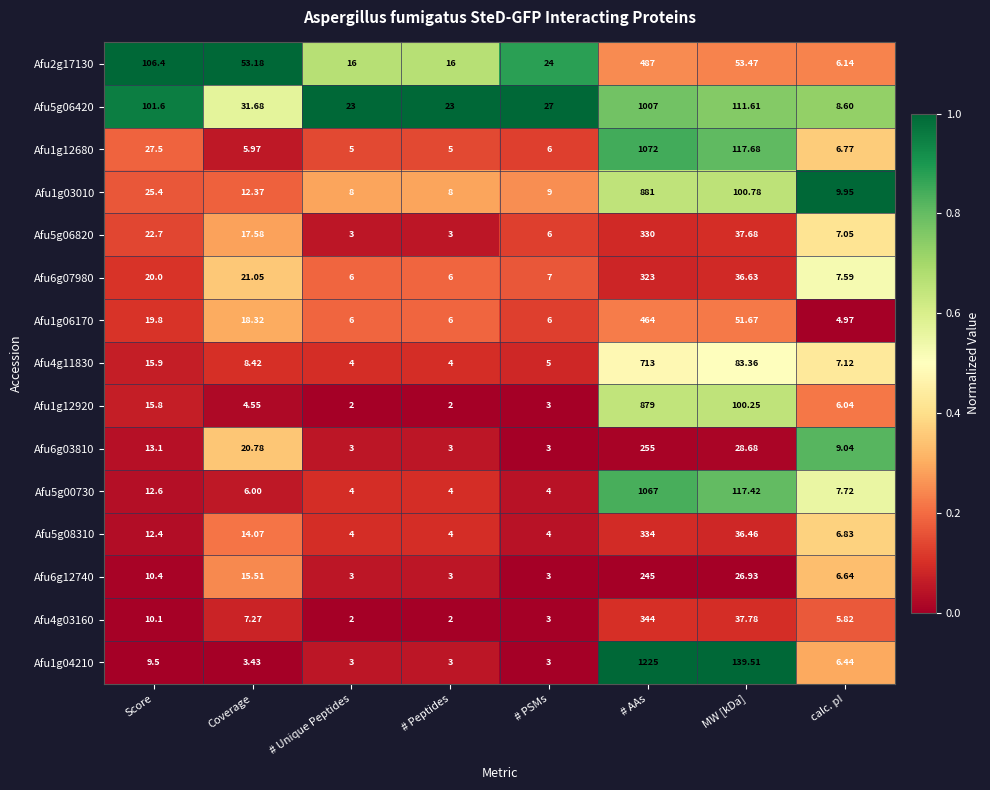

At which label is Afu1g12920 closest to 440?

MW [kDa]